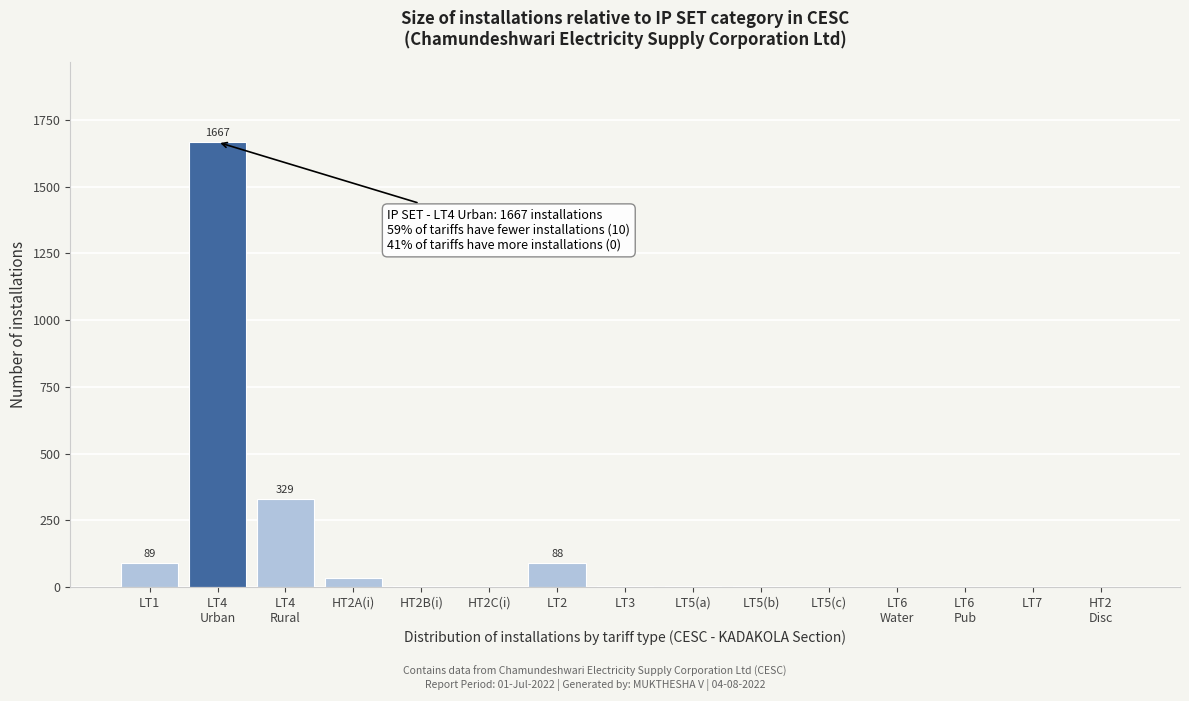

What is the maximum value shown in the chart?

1667